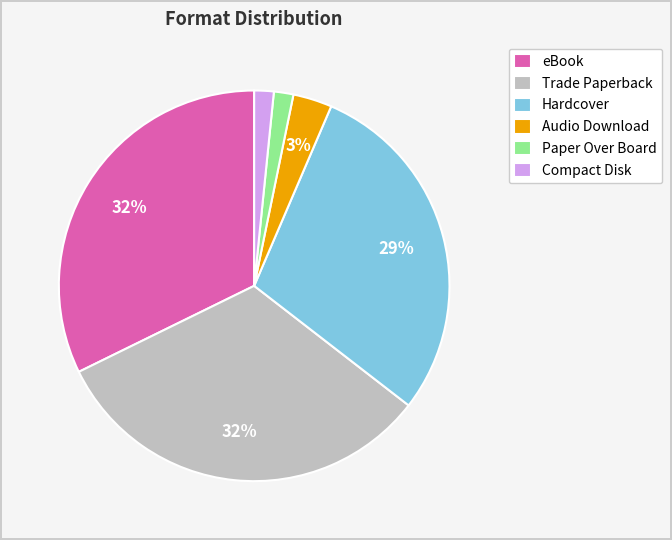

True or false: eBook accounts for 32% of the total.

True